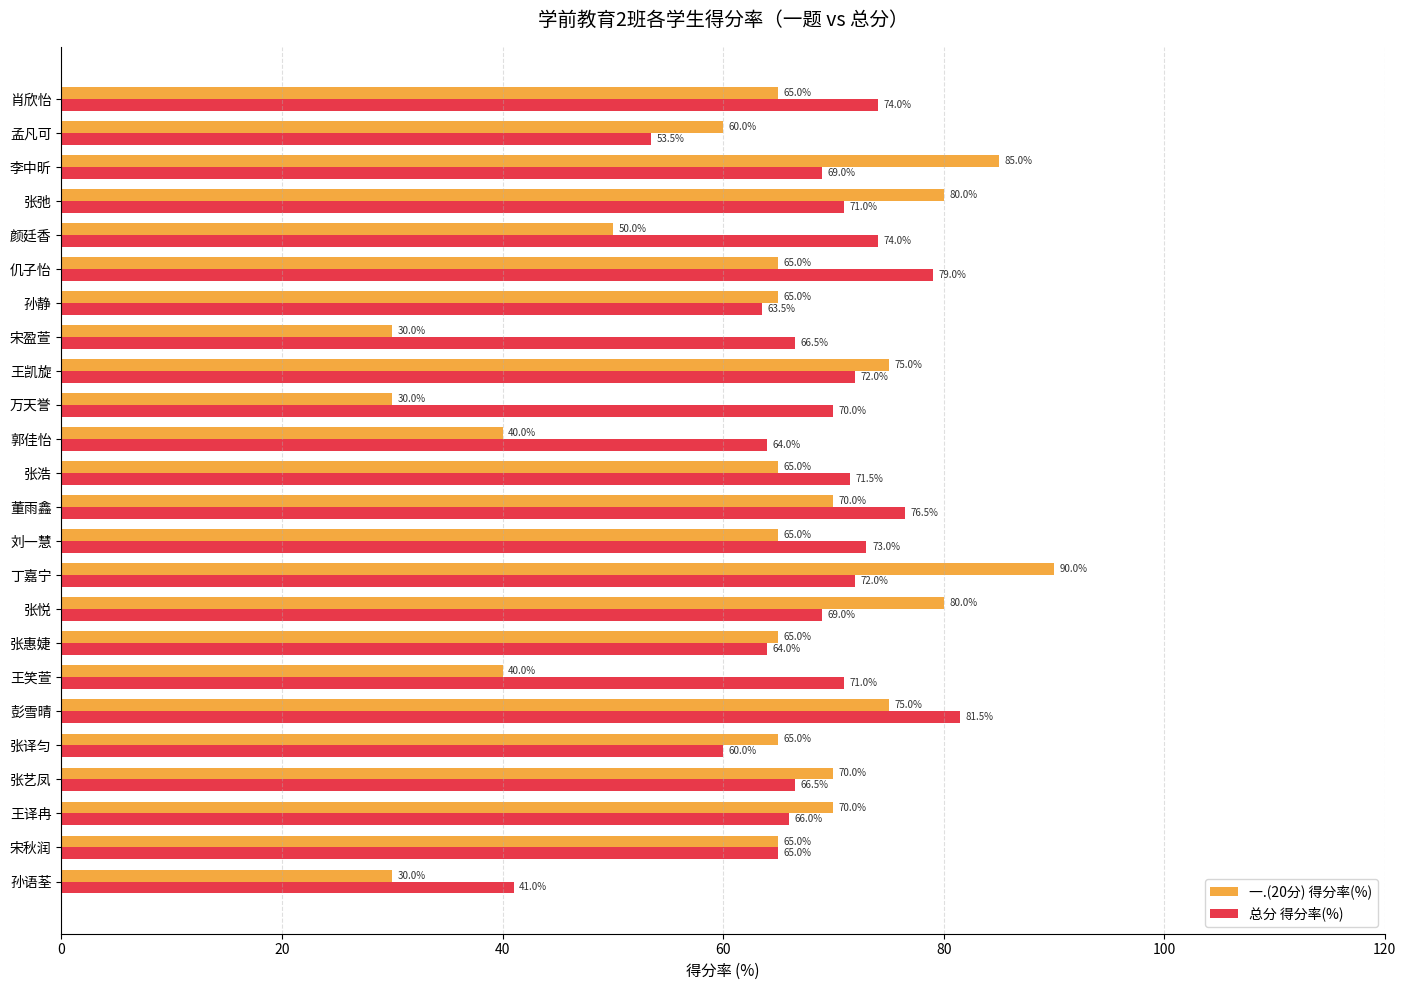

How many data points in 总分 得分率(%) are less than 70?

12